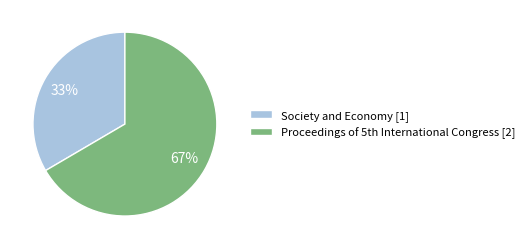

How many slices are in this pie chart?

2